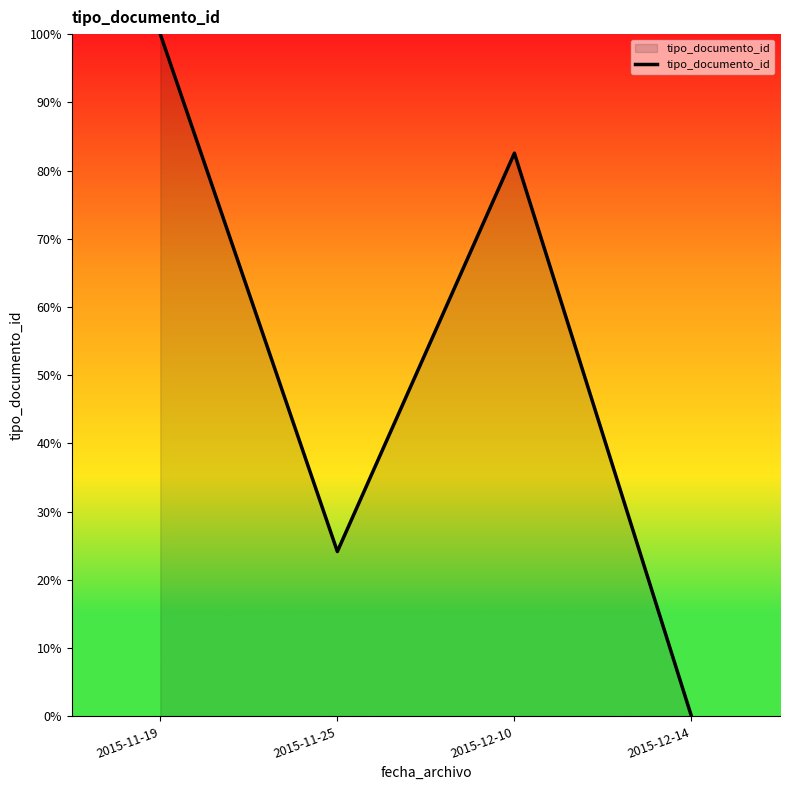

The value at 2015-12-14 is 0.0. True or false?

True